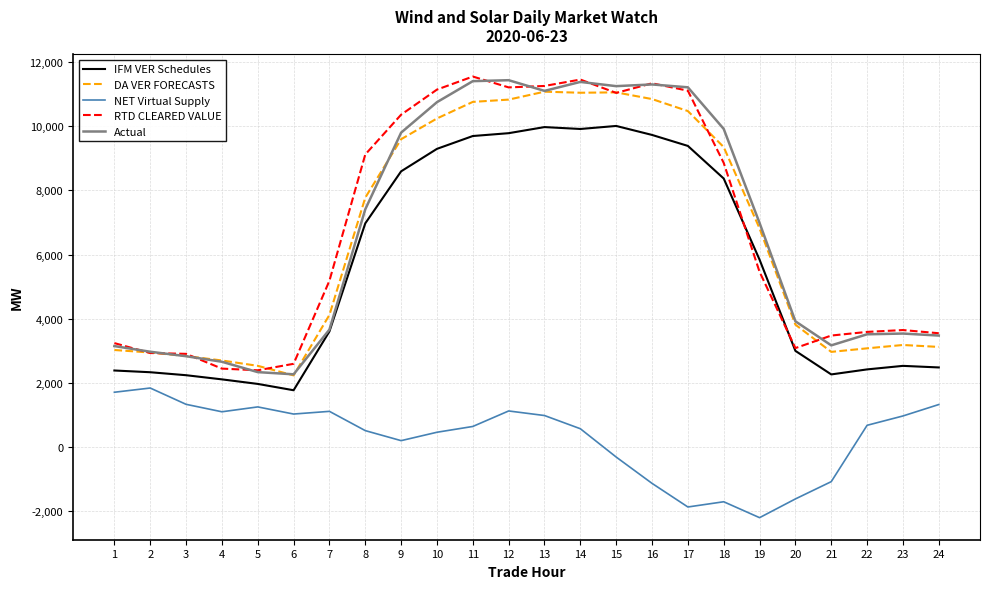

What is the difference between the maximum and second lowest values in the NET Virtual Supply series?

3707.5